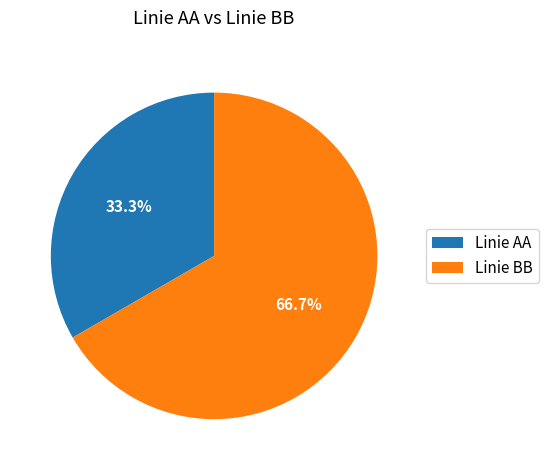

To the nearest percent, what is the difference between the Linie BB and Linie AA slice percentages?

33%